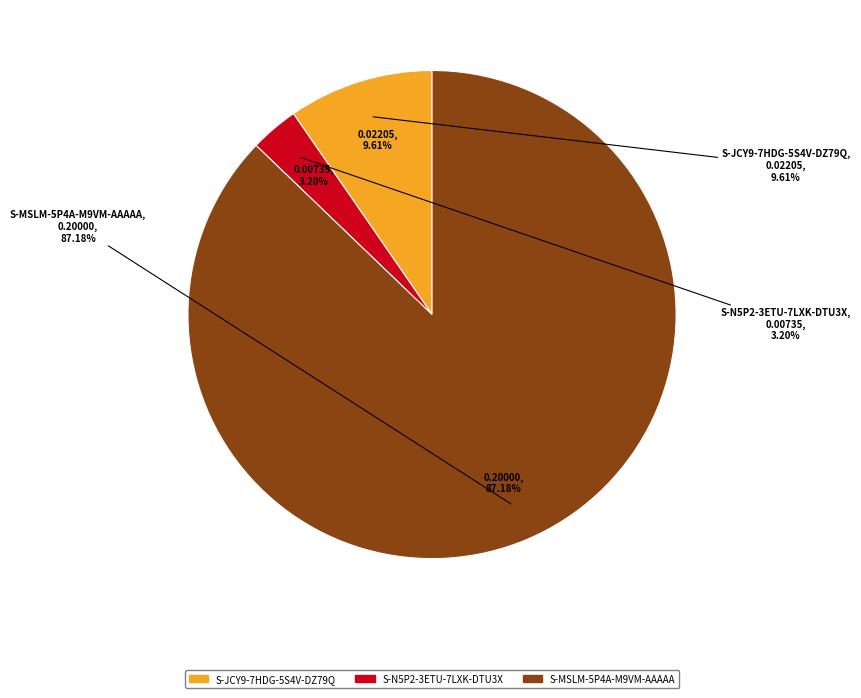

To the nearest percent, what portion does S-MSLM-5P4A-M9VM-AAAAA represent?

87%